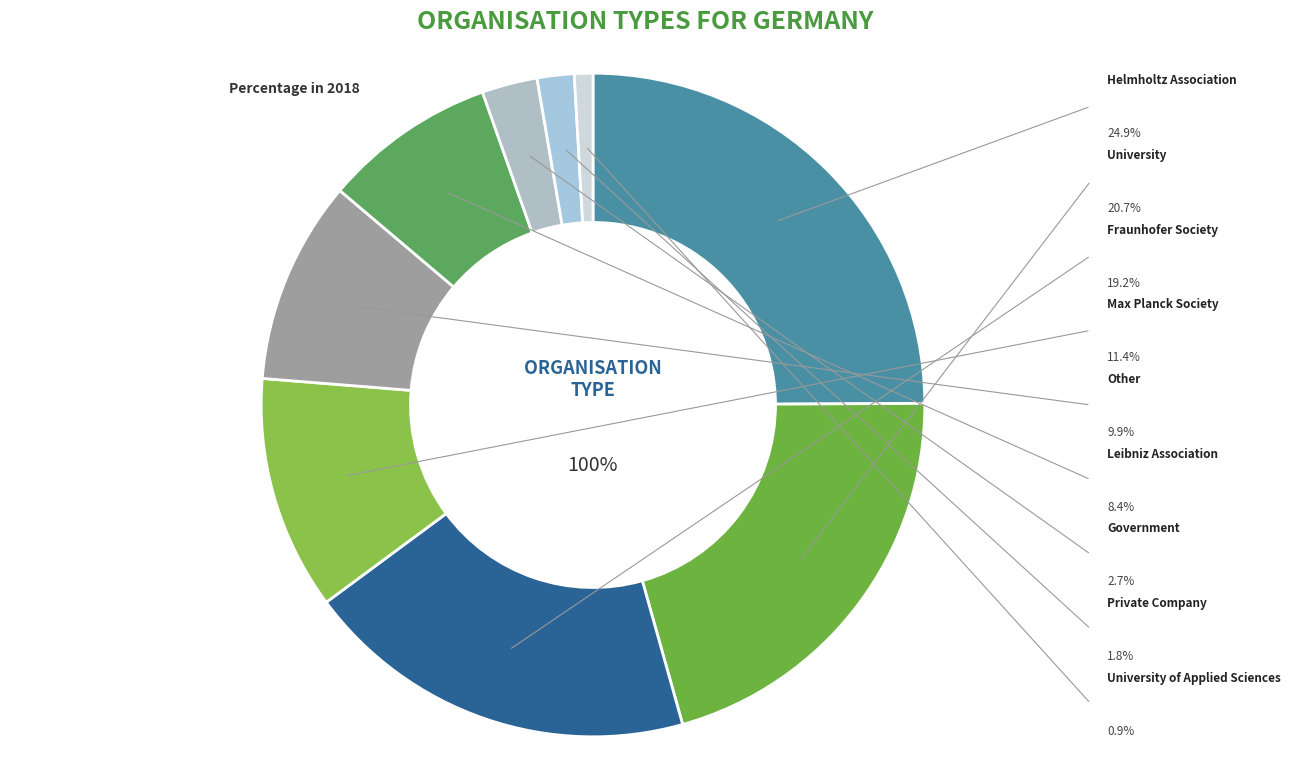

True or false: Other accounts for 10% of the total.

True